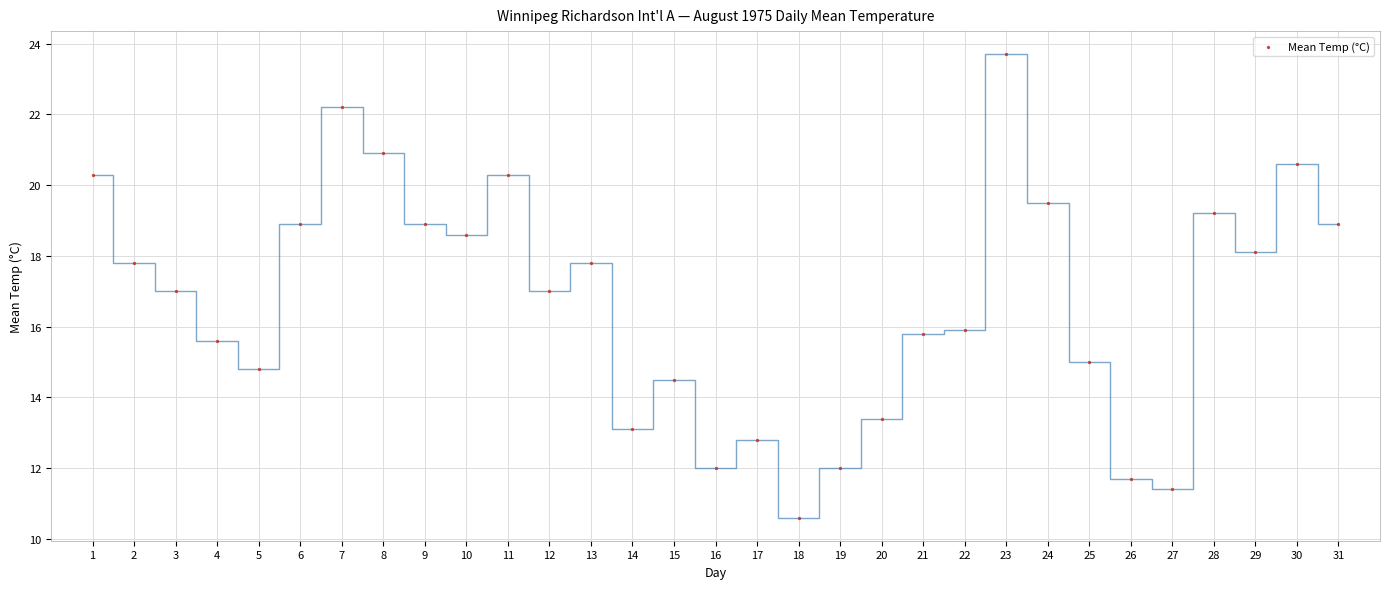

What is the range of Y values (max minus min)?

13.1